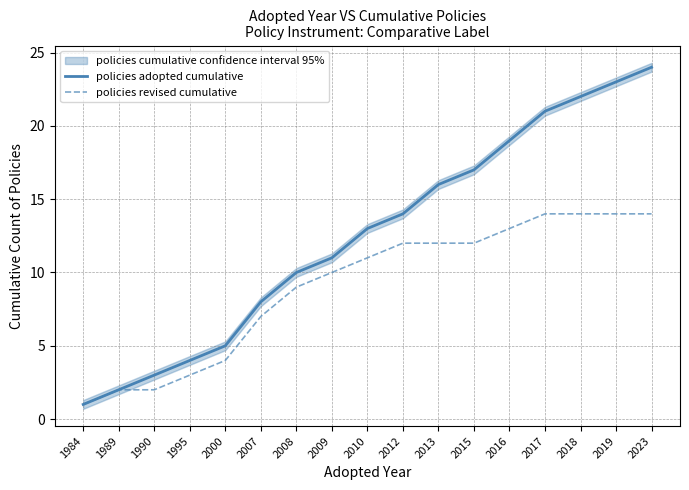

Is the value of policies adopted cumulative at 2017 greater than the value of policies revised cumulative at 2013?

Yes